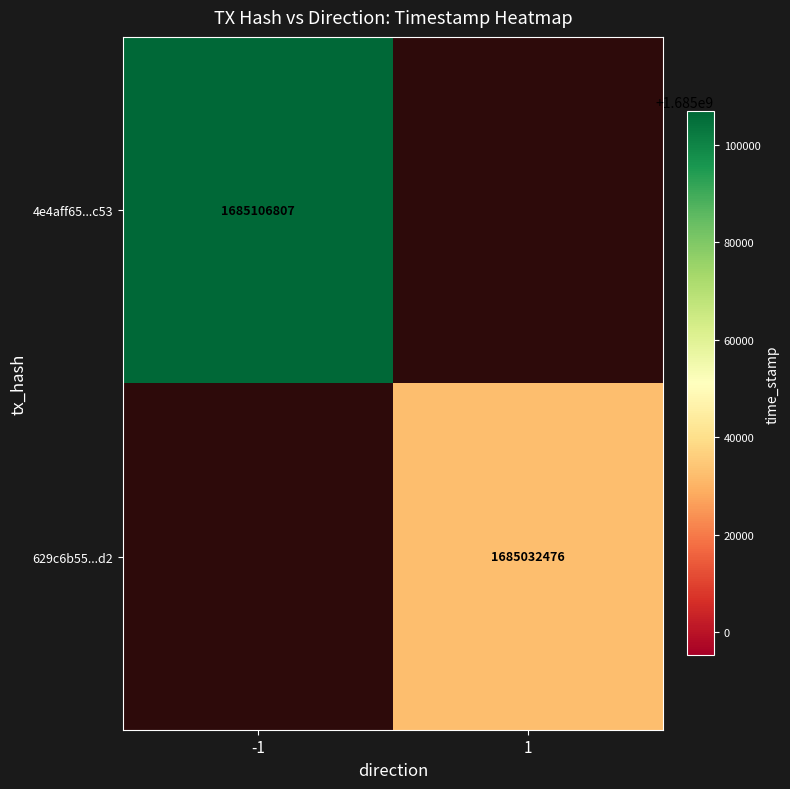

How many series are shown in this chart?

2